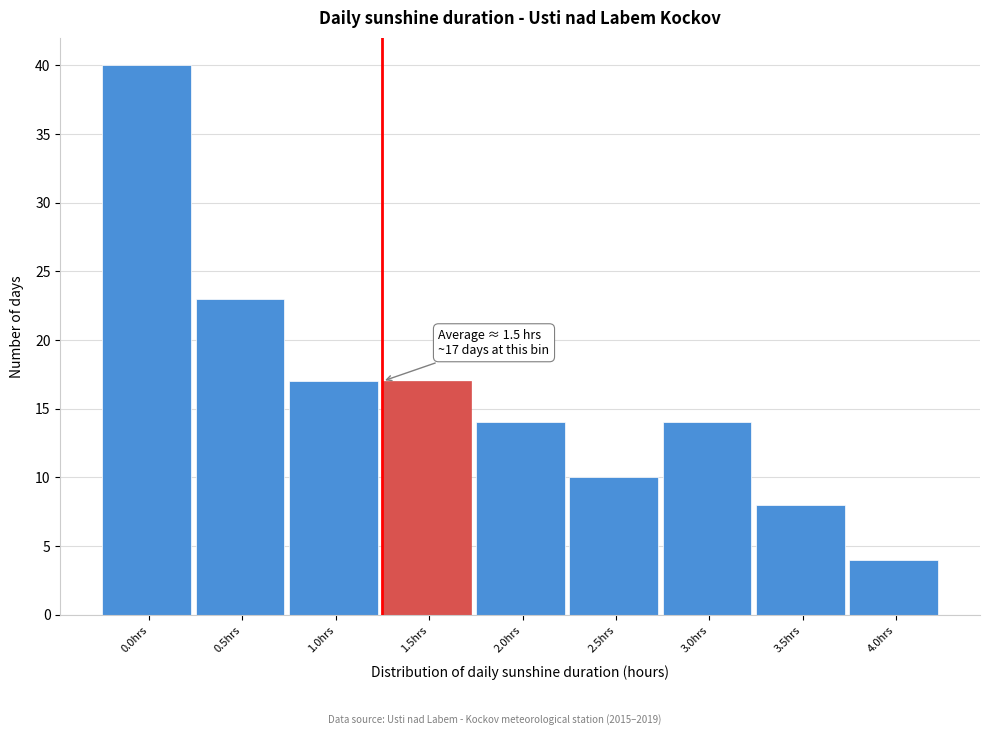

Reading left to right, list all the values displayed in this chart.

40	23	17	17	14	10	14	8	4